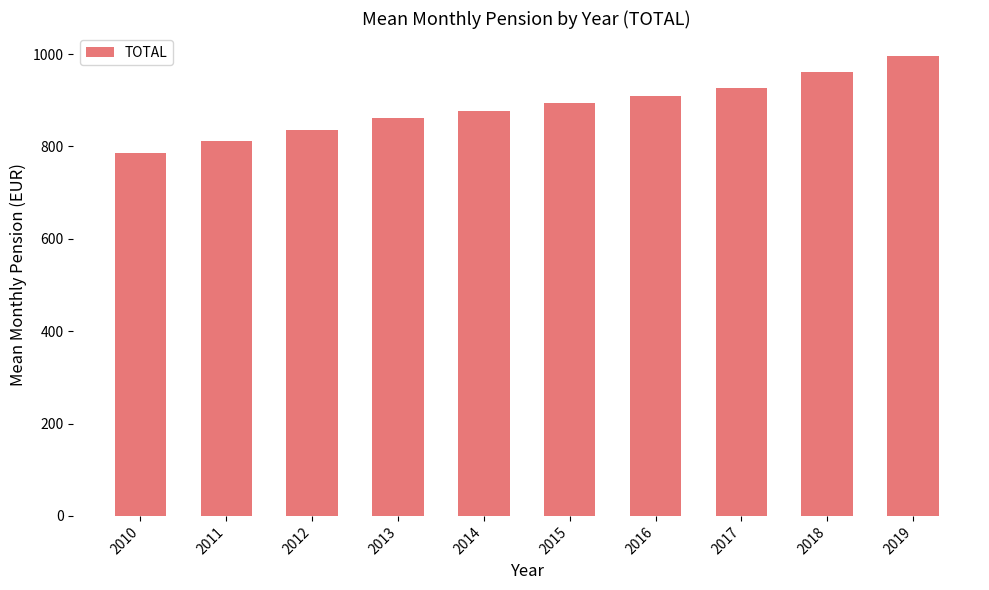

Is it true that the value at 2018 is 961.0?

True